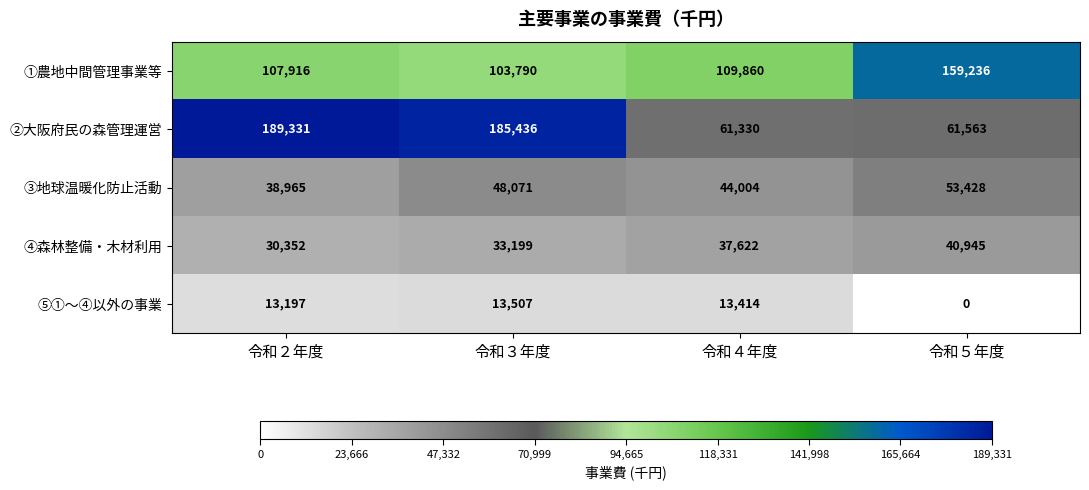

What is the highest value of the ①農地中間管理事業等 series?

159236